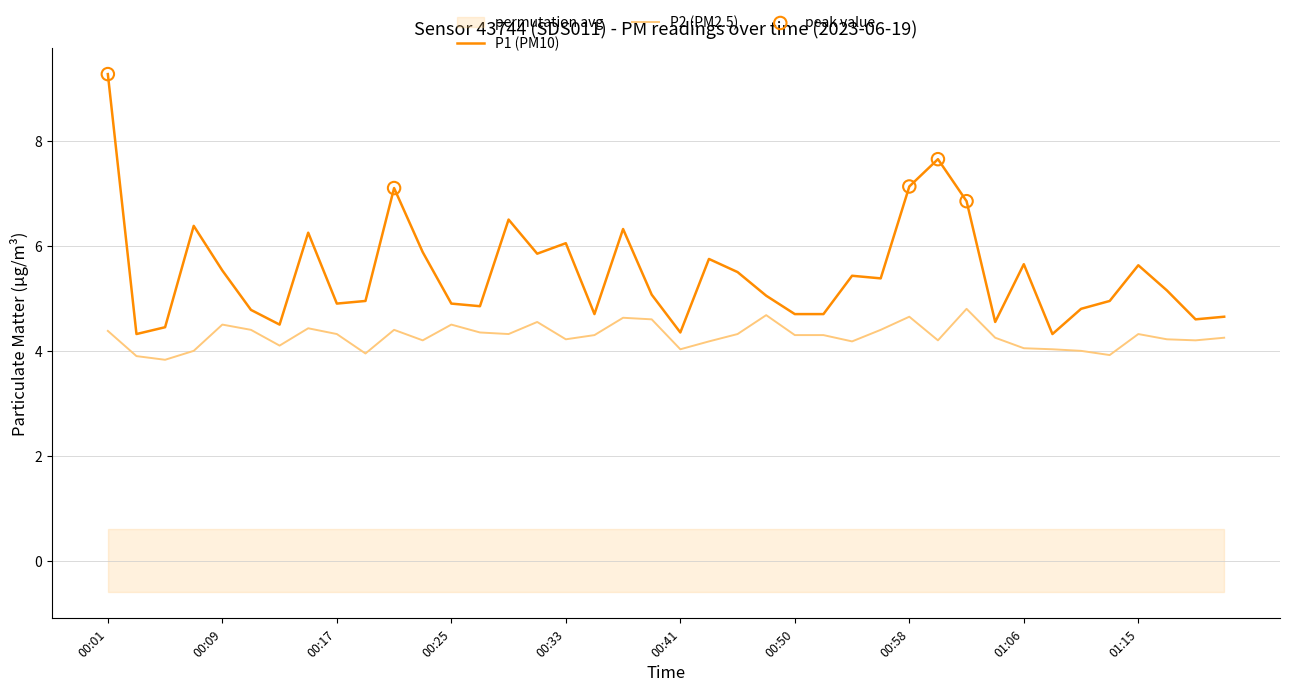

Which series contains the highest Y value?

P1